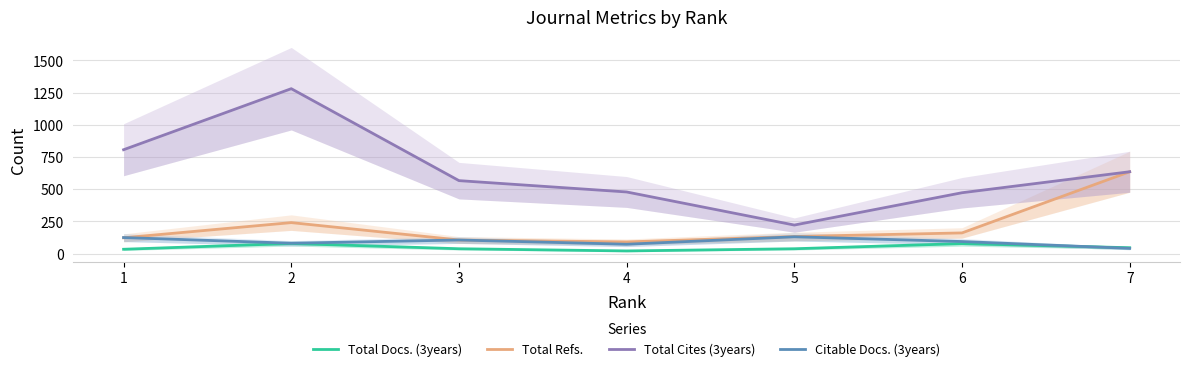

At which label is Total Docs. (3years) closest to 50?

7